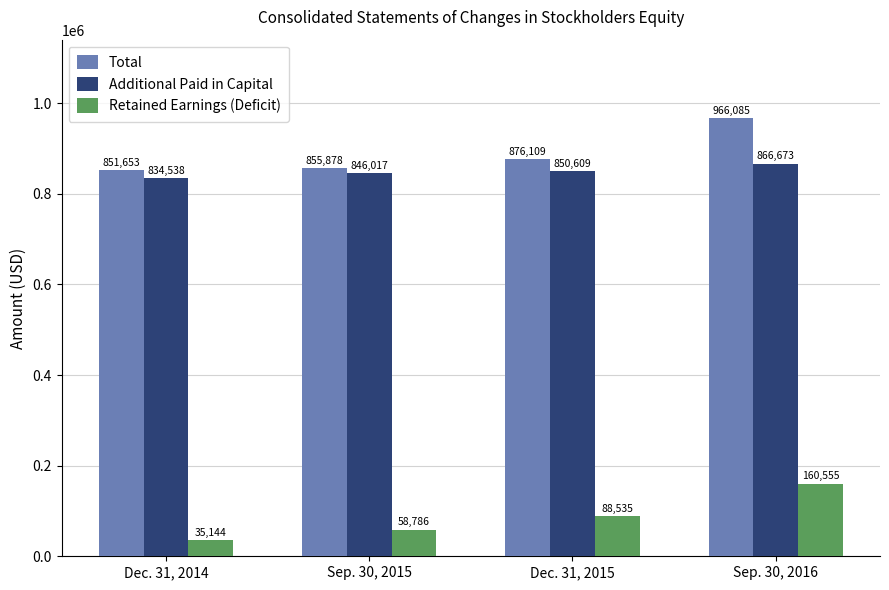

Reading right to left, transcribe all the data shown in this chart.

Total: Sep. 30, 2016=966085	Dec. 31, 2015=876109	Sep. 30, 2015=855878	Dec. 31, 2014=851653
Additional Paid in Capital: Sep. 30, 2016=866673	Dec. 31, 2015=850609	Sep. 30, 2015=846017	Dec. 31, 2014=834538
Retained Earnings (Deficit): Sep. 30, 2016=160555	Dec. 31, 2015=88535	Sep. 30, 2015=58786	Dec. 31, 2014=35144